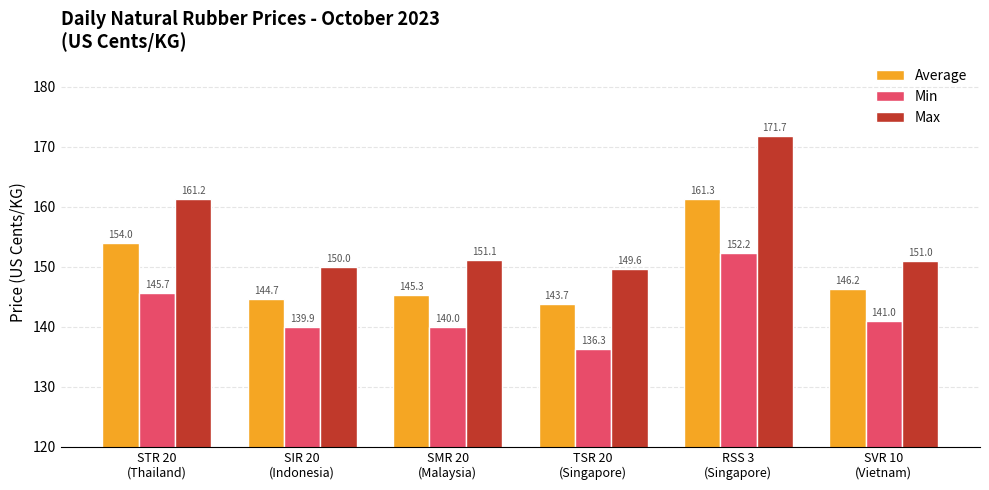

How many groups of bars are there?

6